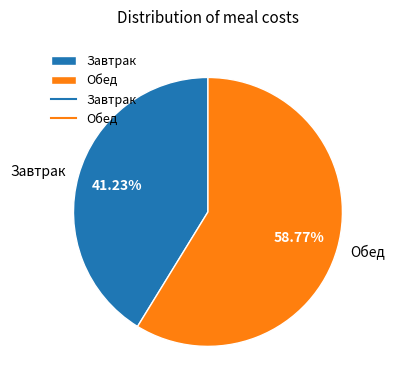

The Завтрак slice represents 41% of the pie. True or false?

True